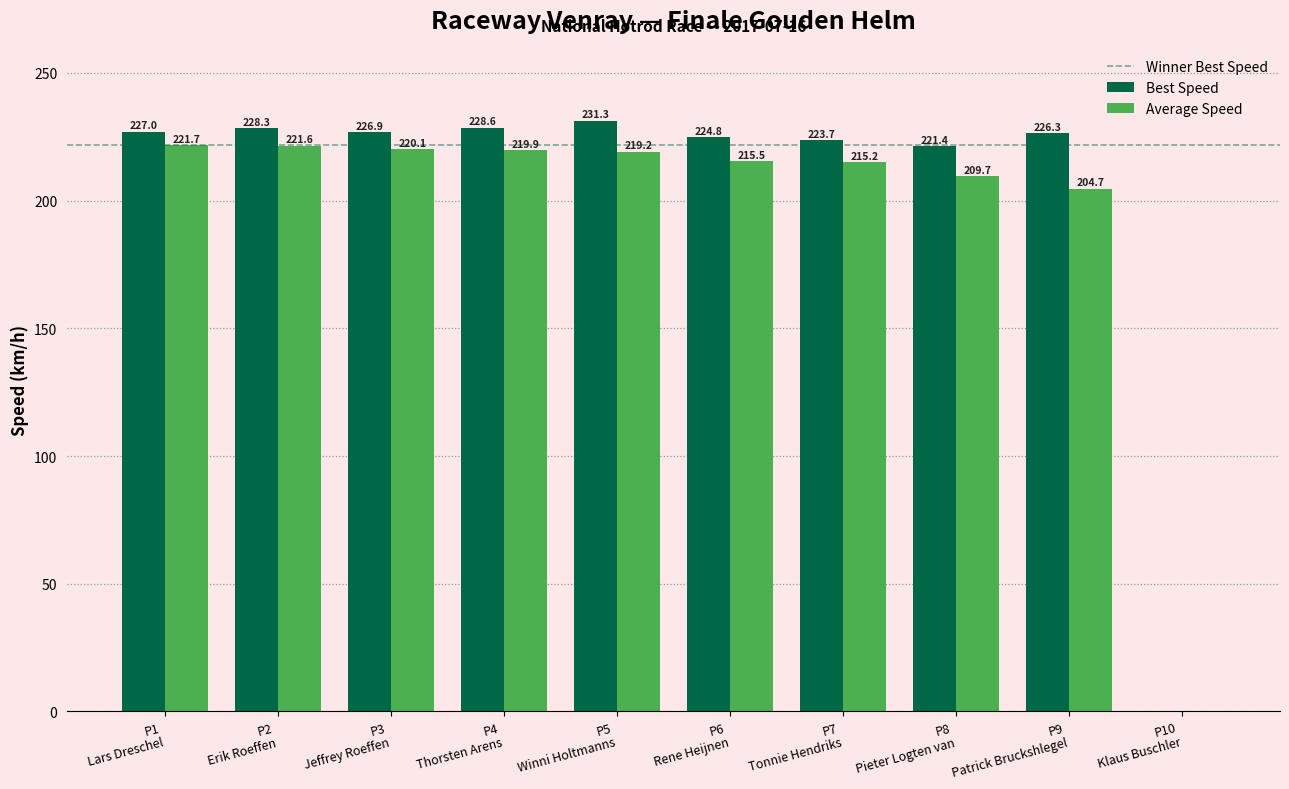

What is the greatest value displayed?

231.3